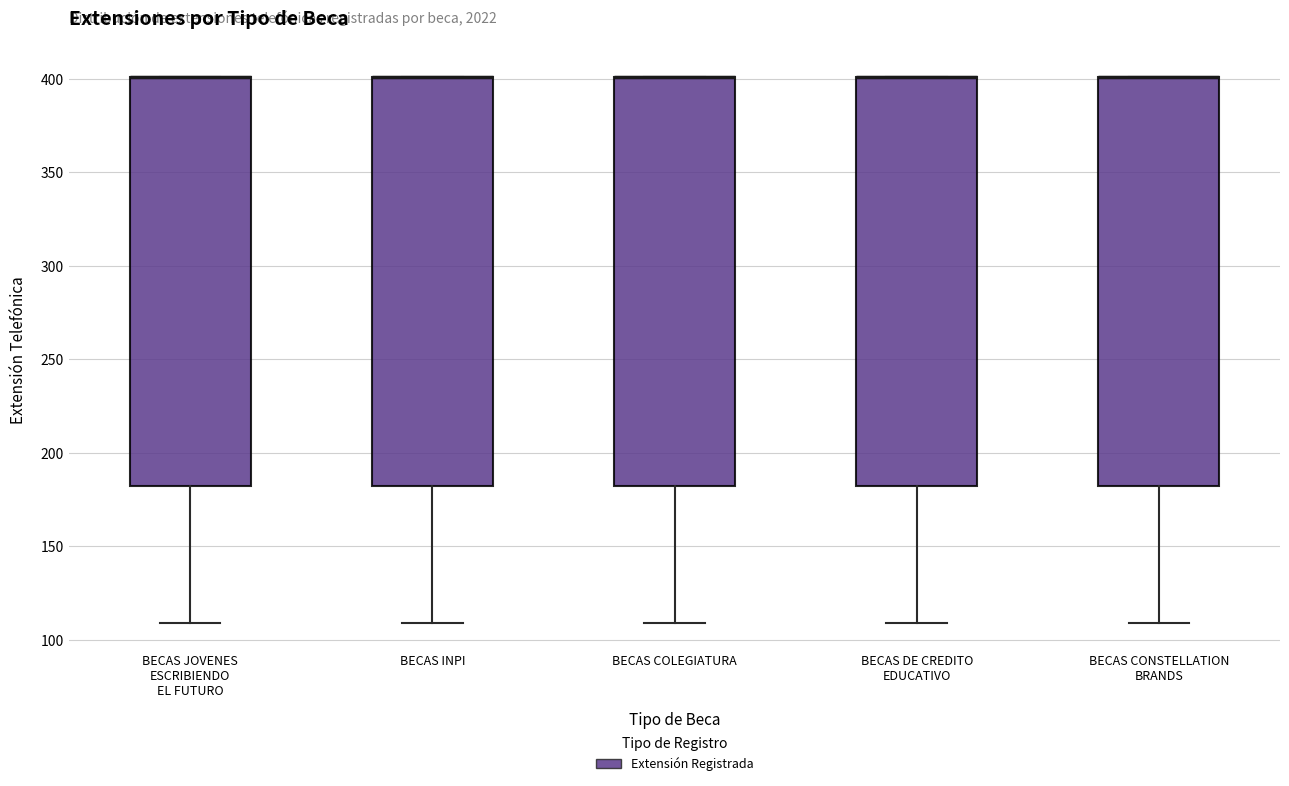

Where does the lower whisker of the box for BECAS JOVENES ESCRIBIENDO EL FUTURO end on the y-axis? The values are not printed on the chart, so give them approximately, as read against the axis.

110